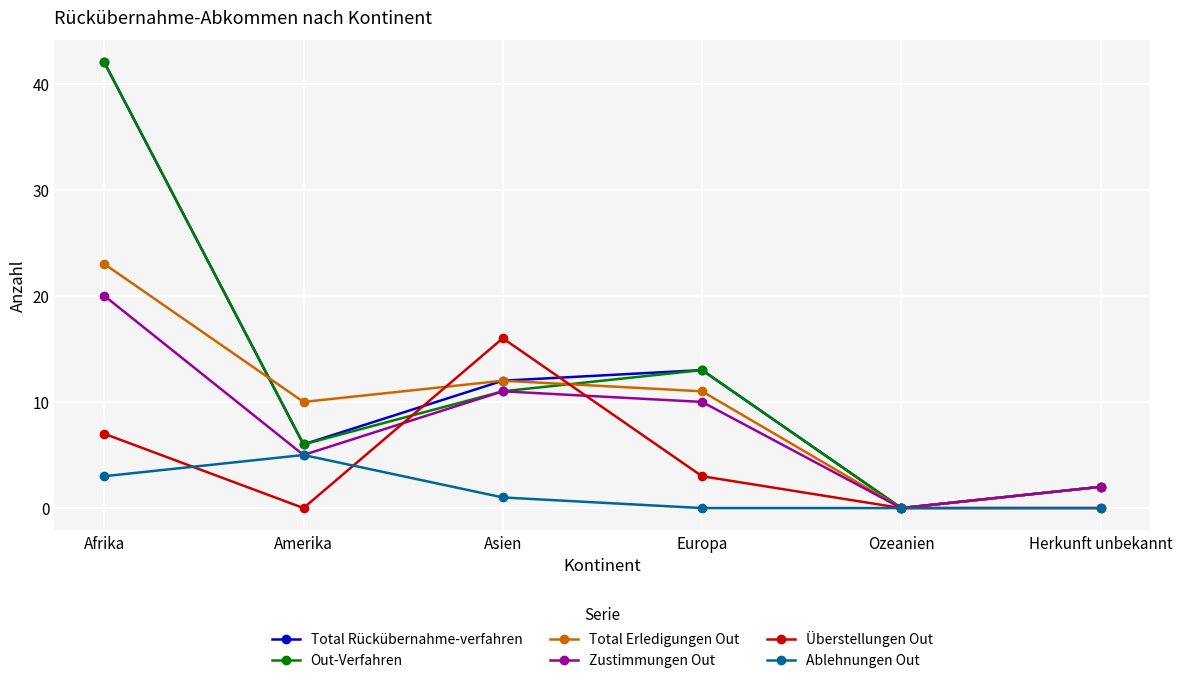

What are all the series names shown in the legend?

Total Rückübernahme-verfahren, Out-Verfahren, Total Erledigungen Out, Zustimmungen Out, Überstellungen Out, Ablehnungen Out